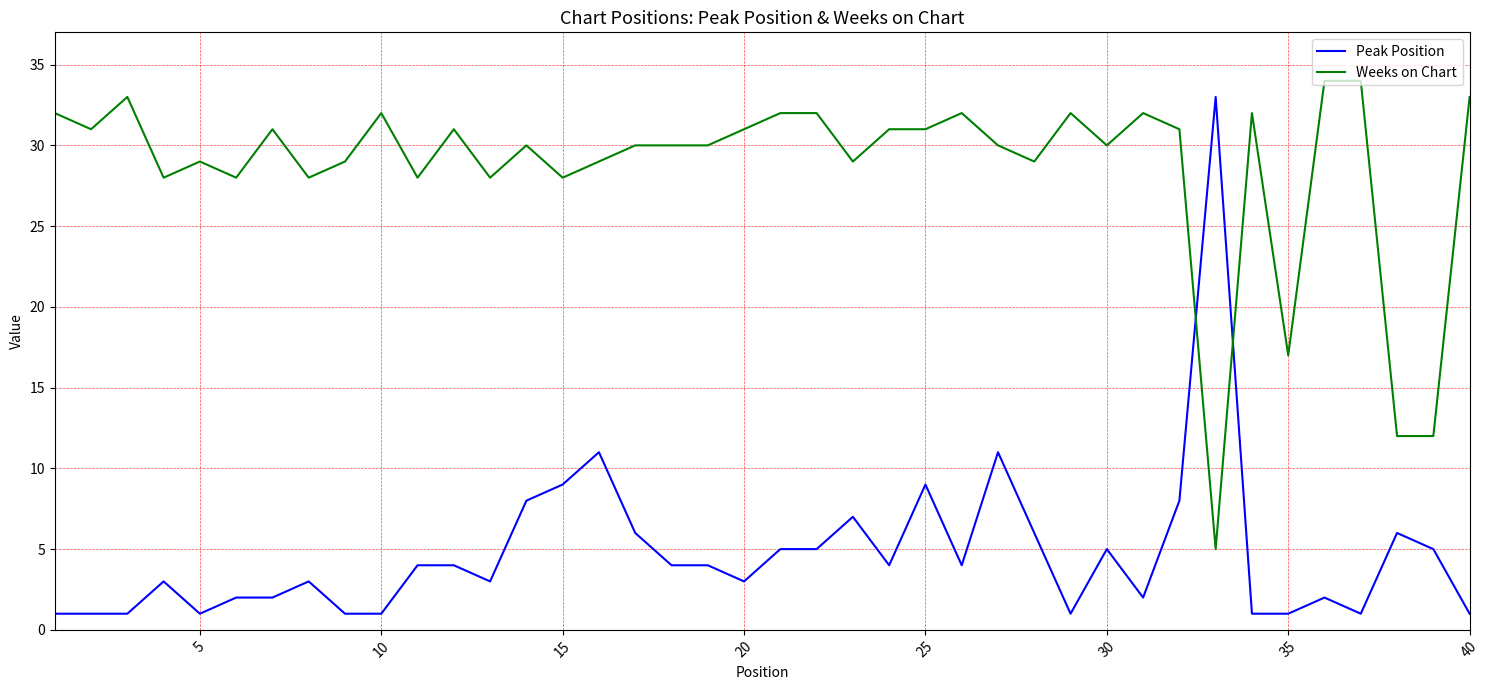

Rank the series by their average value, from lowest to highest.

Peak Position, Weeks on Chart